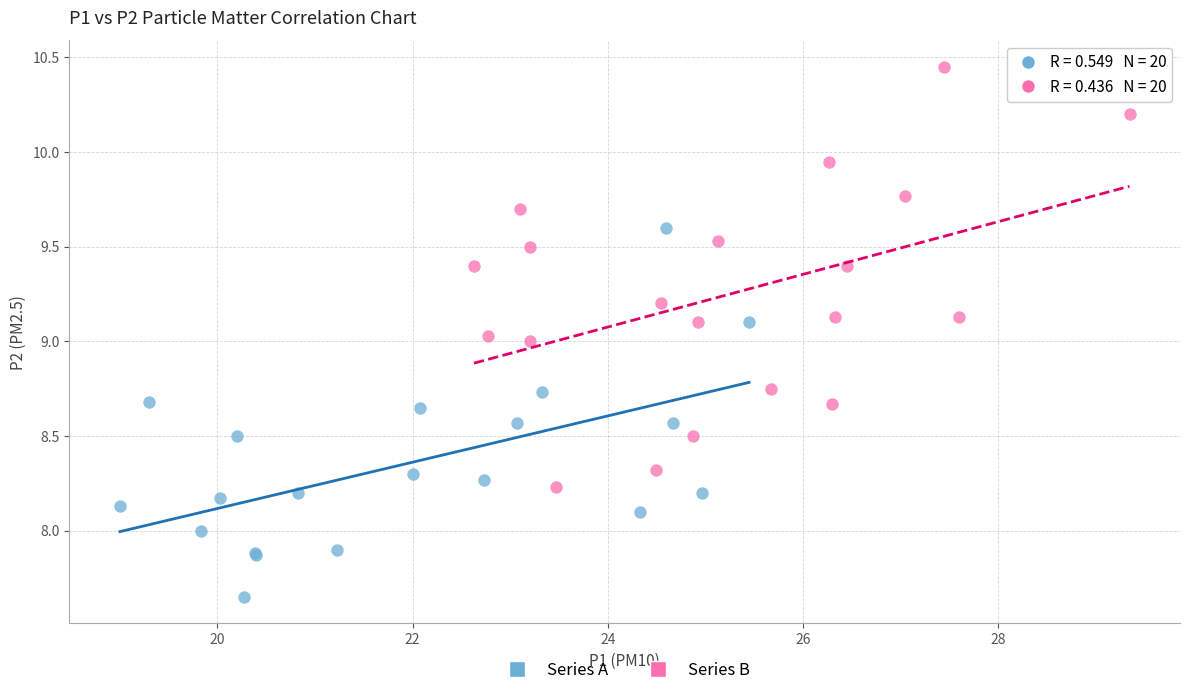

Which series has the widest spread of Y values?

Series B